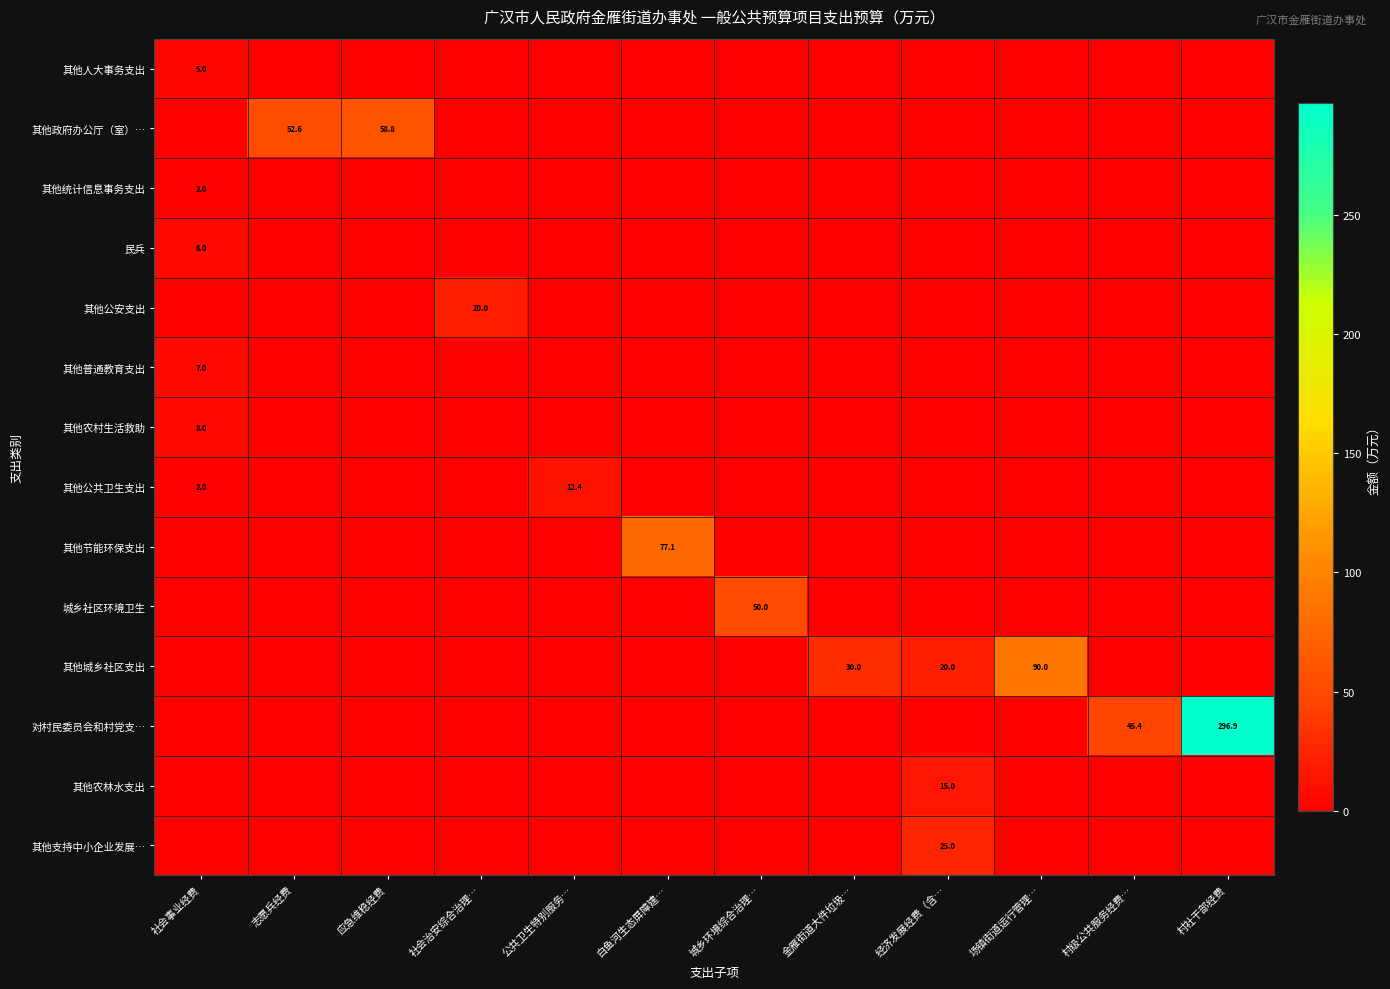

What is the maximum value for 对村民委员会和村党支…?

296.9